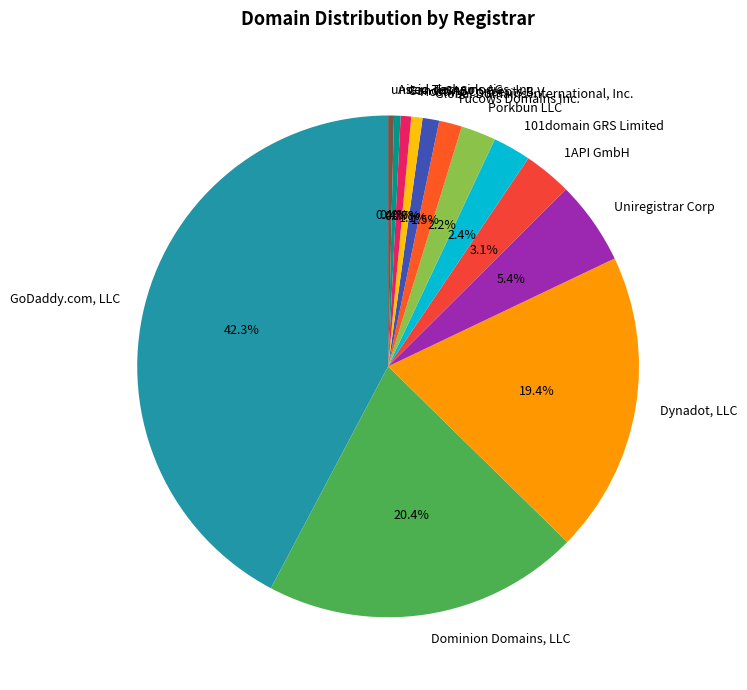

Which slice is the largest?

GoDaddy.com, LLC